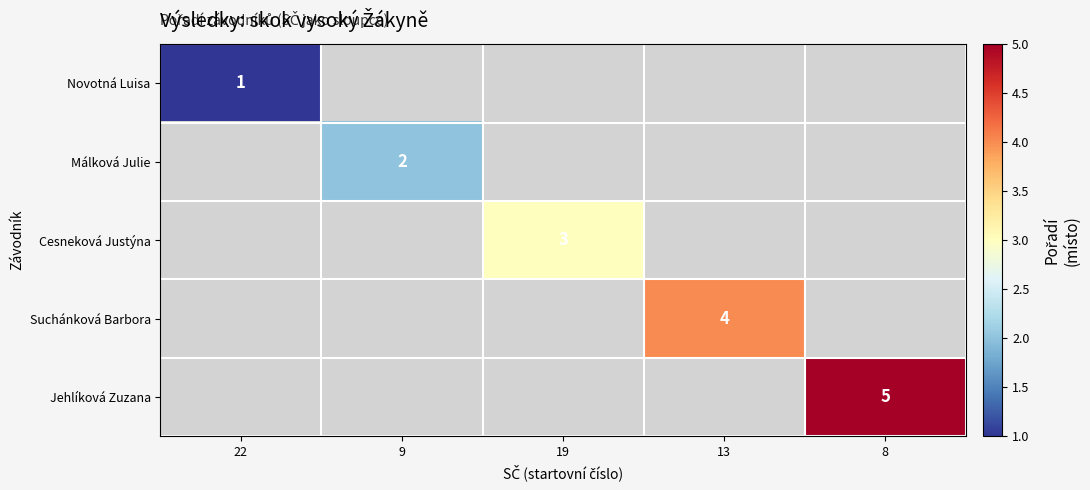

The value of Jehlíková Zuzana at 8 is 5. True or false?

True